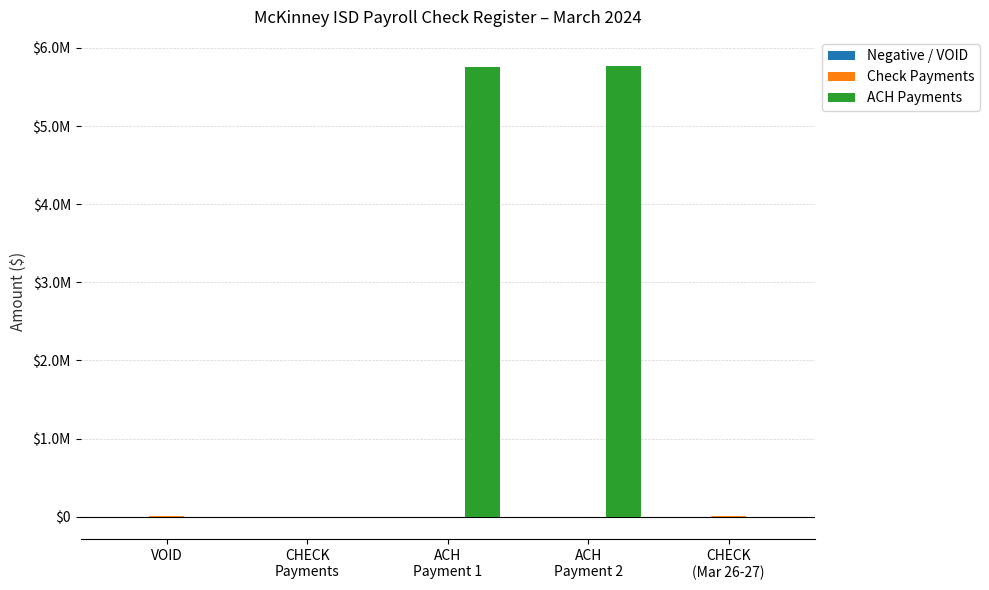

What position from the left is CHECK
Payments?

2